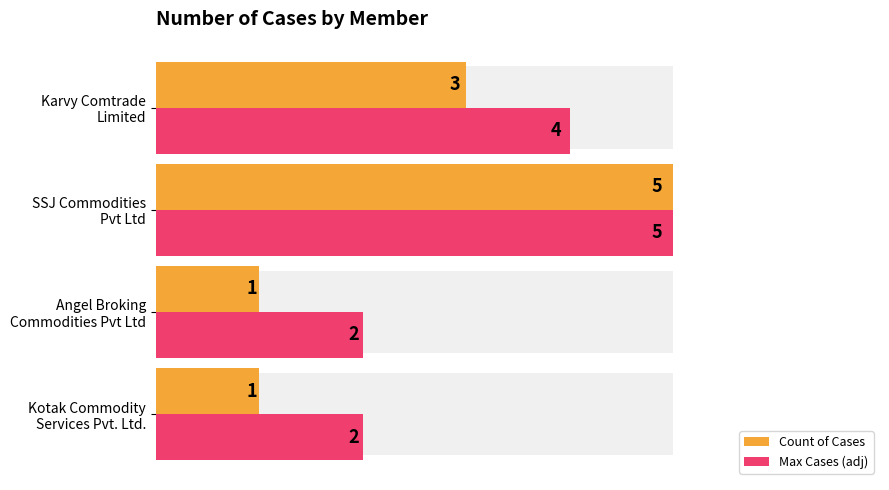

What is the difference between the Max Cases (adj) values at Angel Broking Commodities Pvt Ltd and SSJ Commodities Pvt Ltd?

3